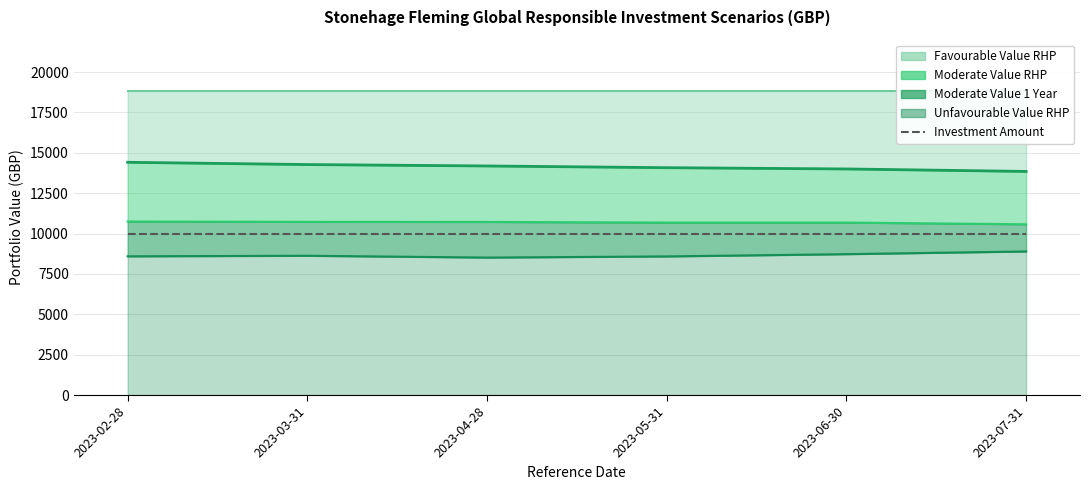

Where is Moderate Value 1 Year nearest to the value 10659?

2023-05-31